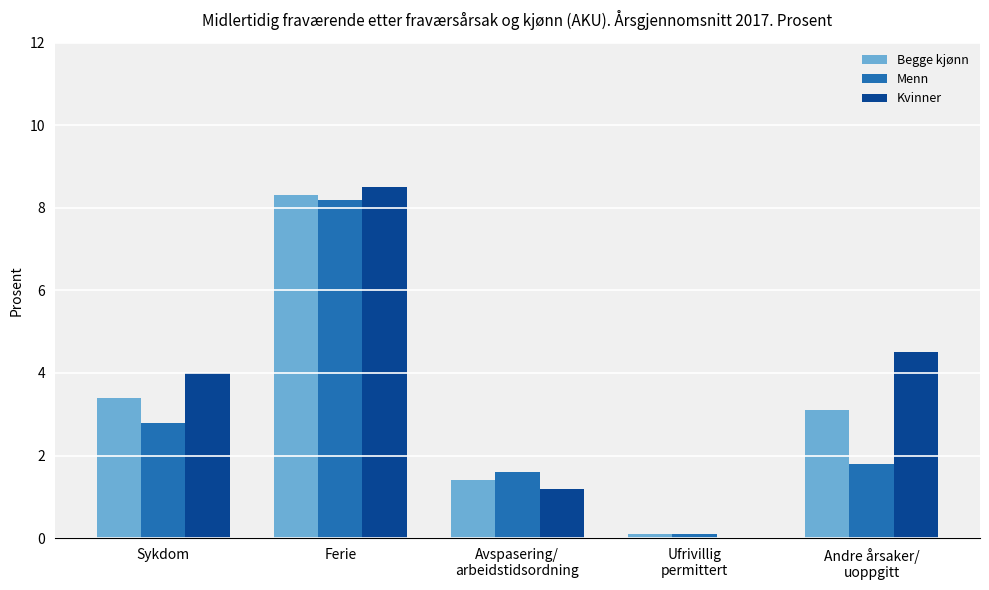

What is the sum of all Begge kjønn values?

16.3